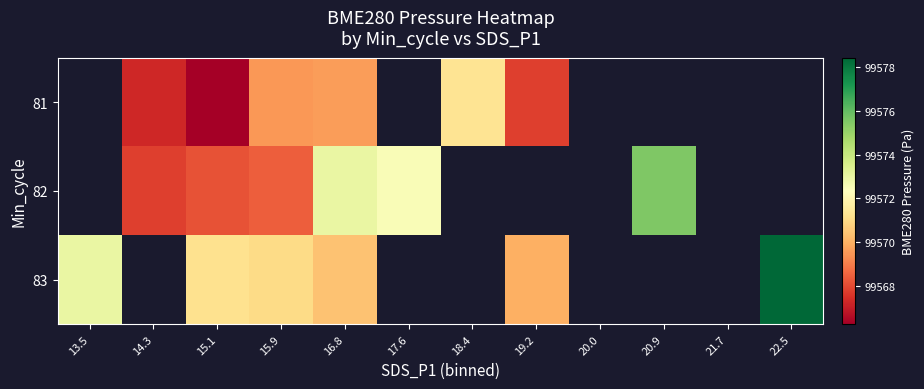

Between 14.3 and 18.4, which is larger?

18.4